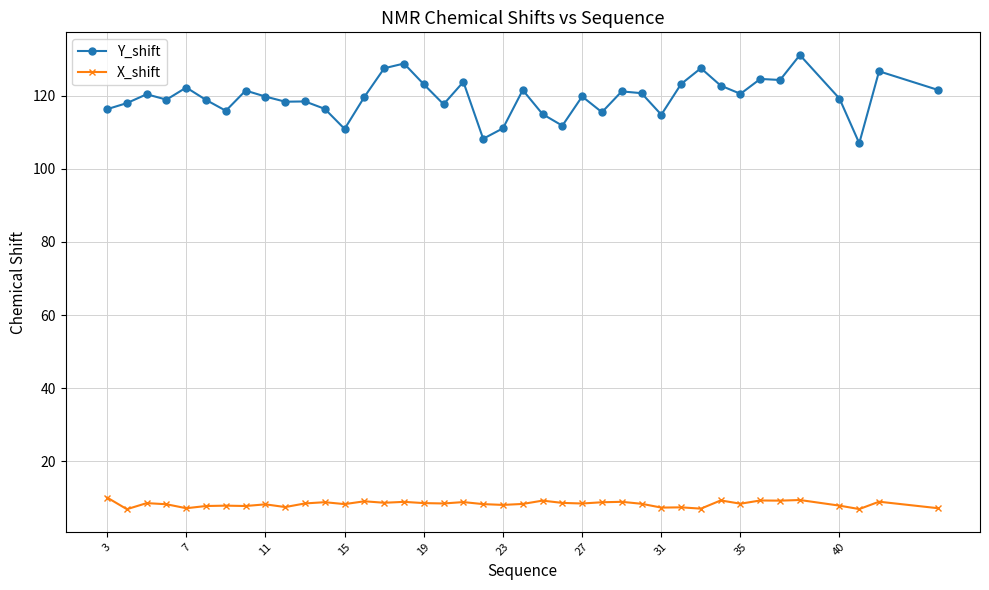

True or false: X_shift and Y_shift intersect in this chart.

False